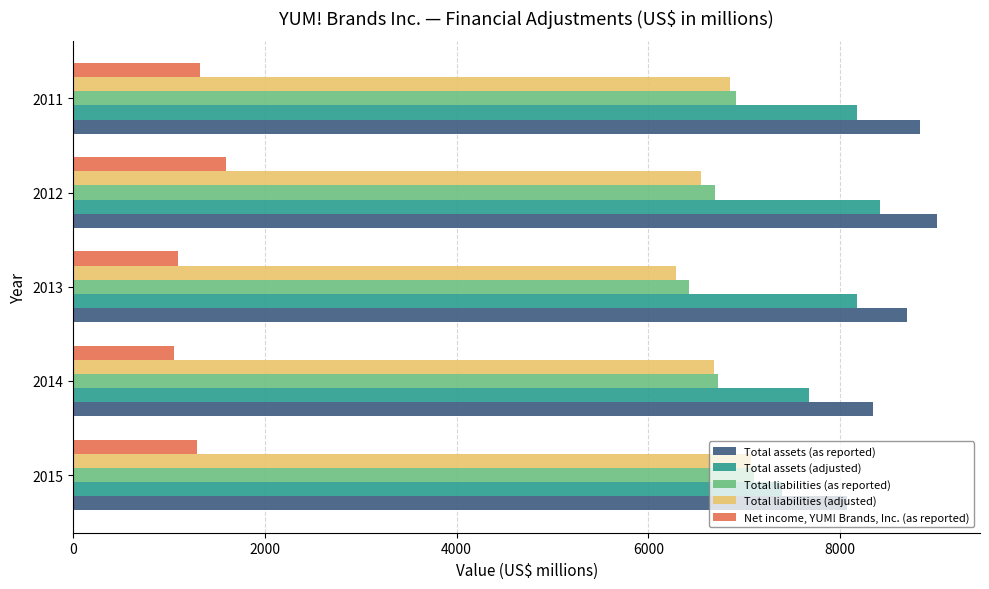

List the series in order of their peak value, highest first.

Total assets (as reported), Total assets (adjusted), Total liabilities (as reported), Total liabilities (adjusted), Net income, YUM! Brands, Inc. (as reported)